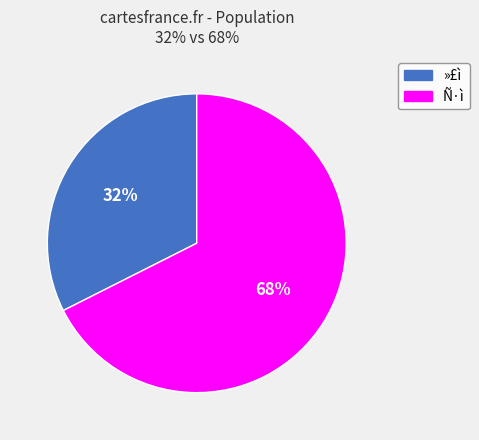

True or false: Ñ·ì accounts for 58% of the total.

False